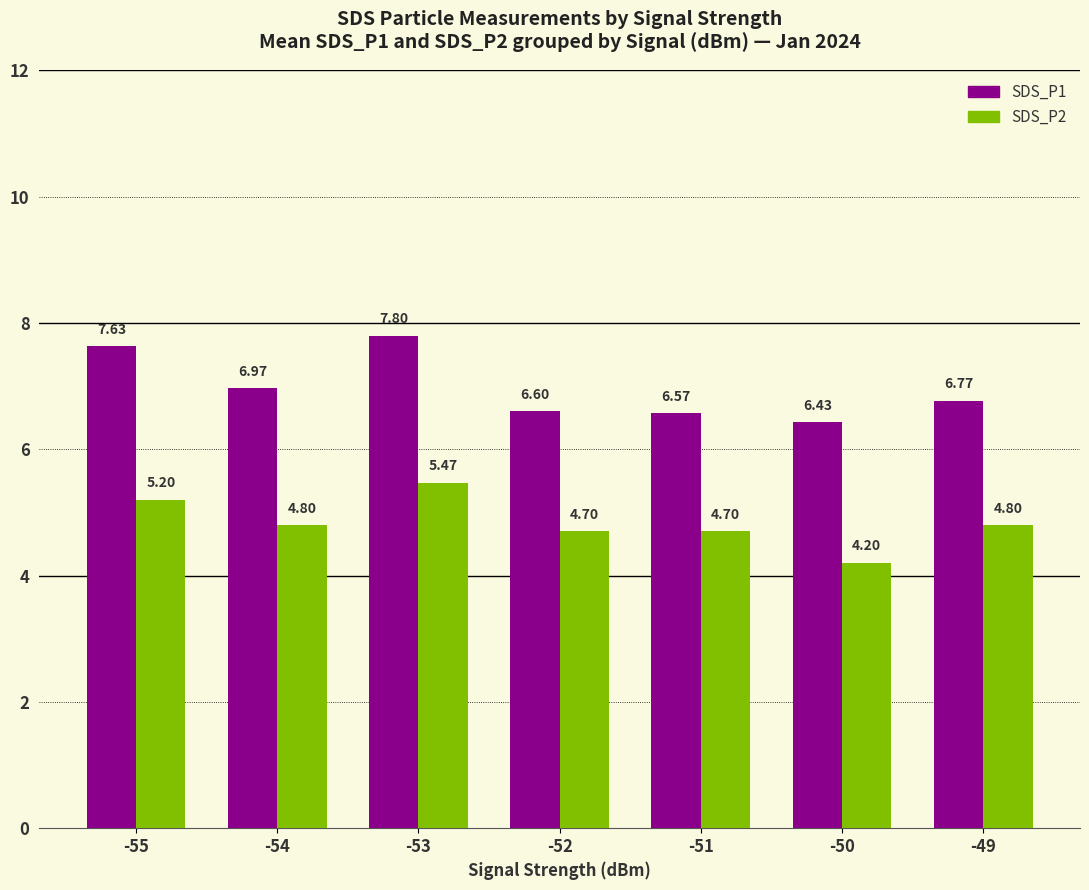

Count the SDS_P2 values in the range 4 to 5.

5